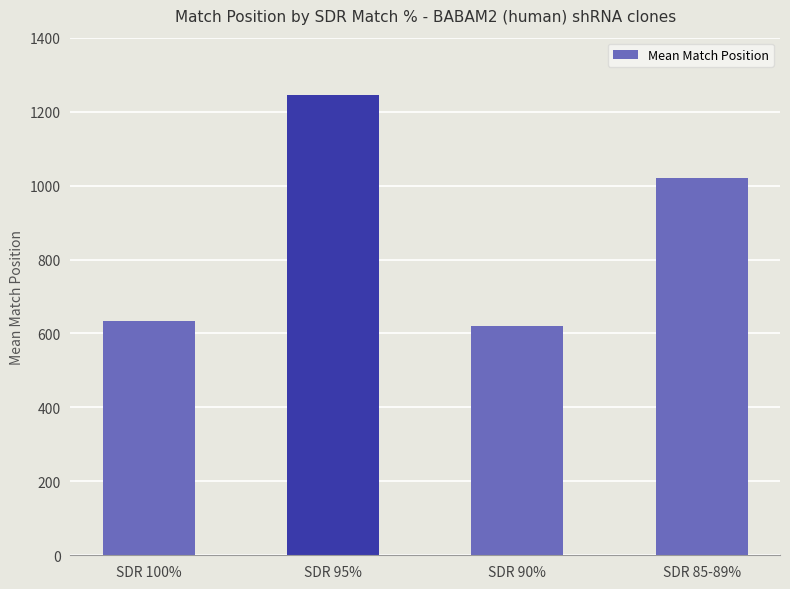

Is it true that the value at SDR 100% is 1065.1?

False